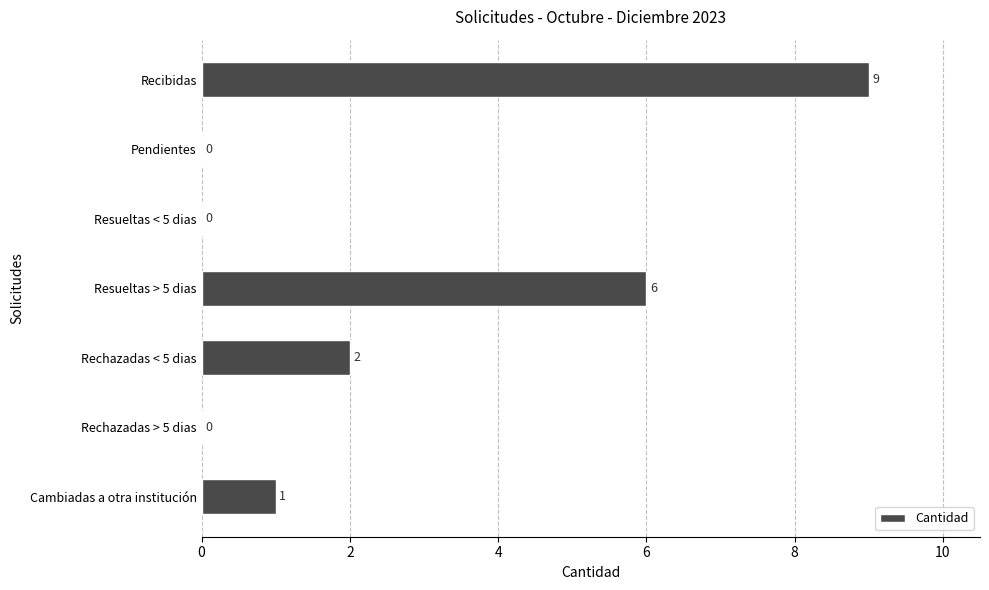

Reading bottom to top, list all the values displayed in this chart.

Cambiadas a otra institución=1	Rechazadas > 5 dias=0	Rechazadas < 5 dias=2	Resueltas > 5 dias=6	Resueltas < 5 dias=0	Pendientes=0	Recibidas=9